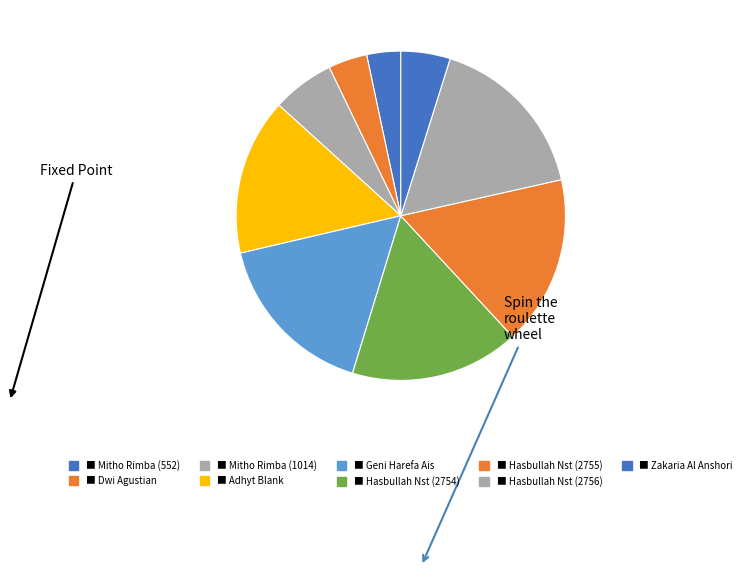

Is there any slice that represents more than half of the pie?

No